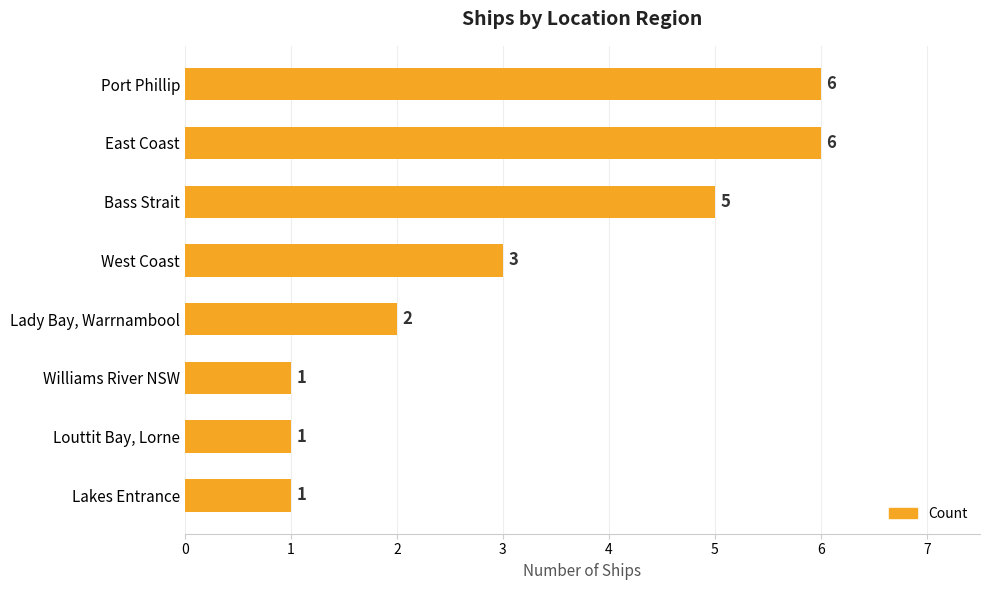

Between Williams River NSW and Bass Strait, which is larger?

Bass Strait